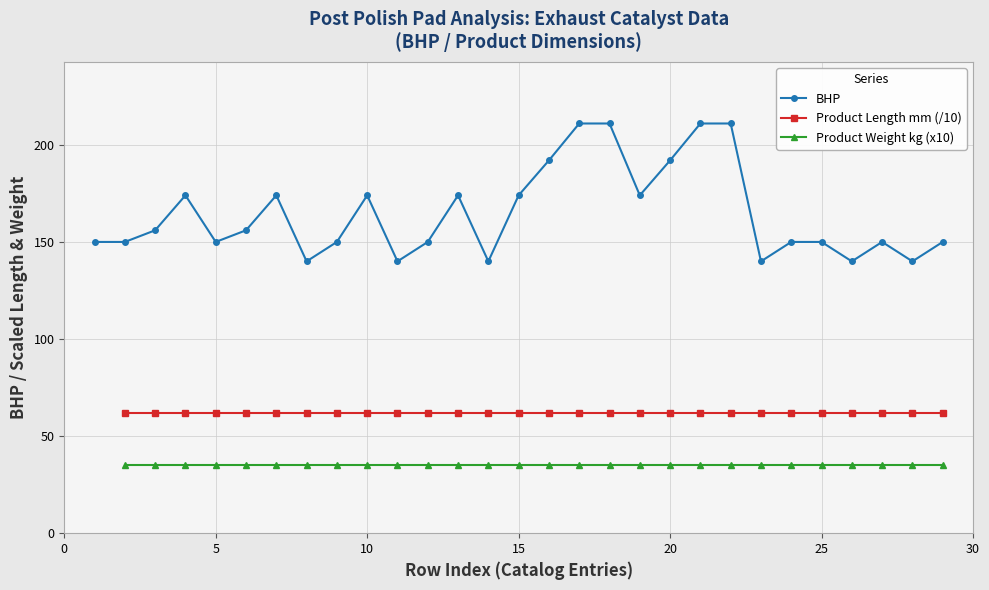

What is the minimum value for BHP?

140